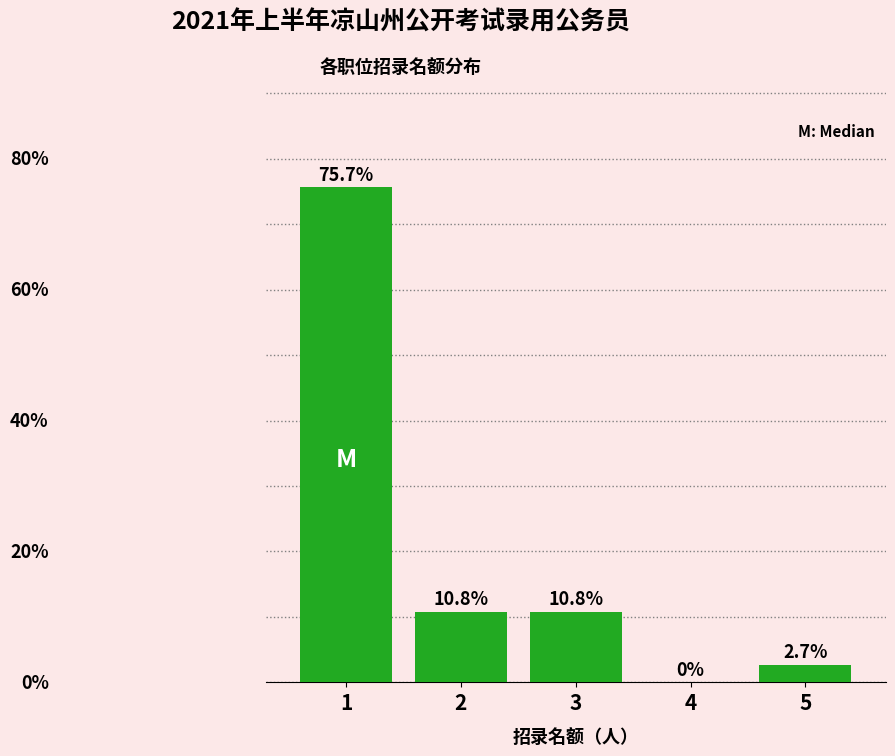

Are the bars horizontal?

No